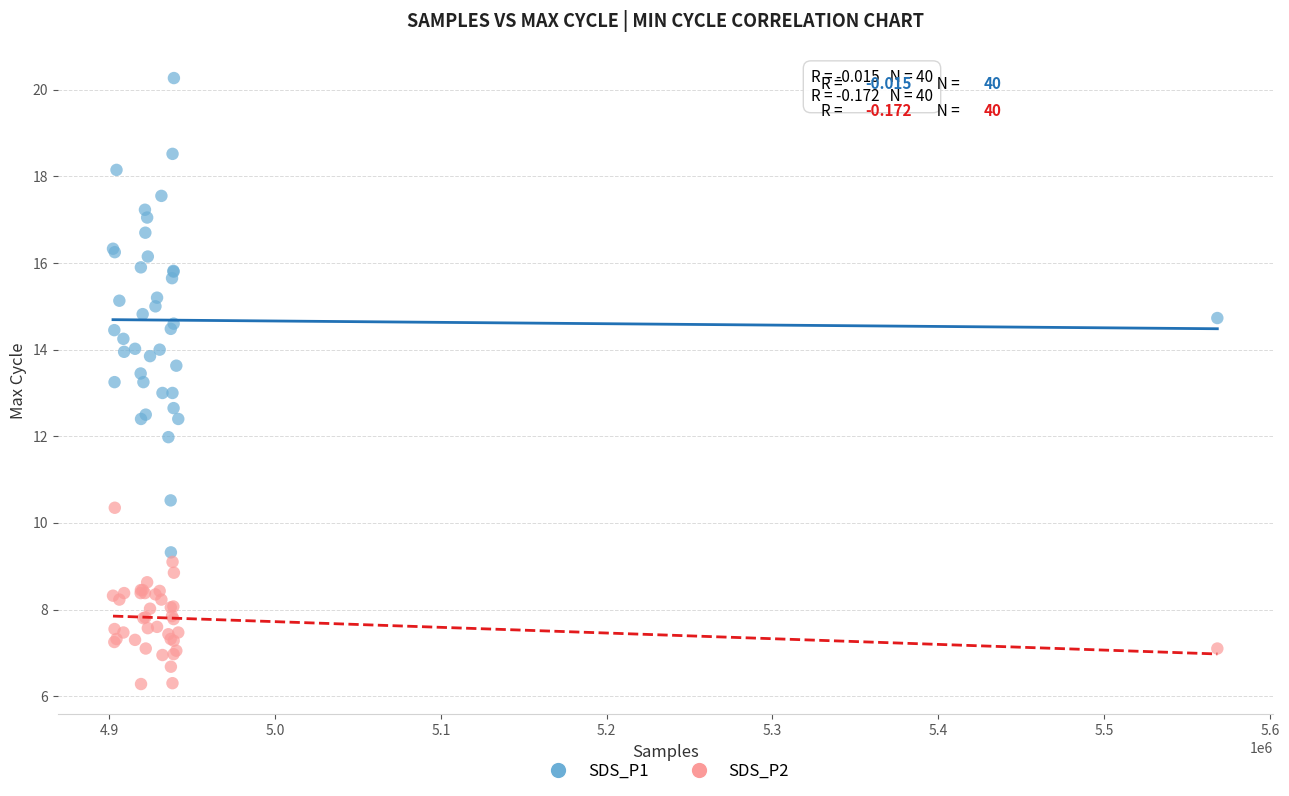

Which series contains the highest Y value?

SDS_P1